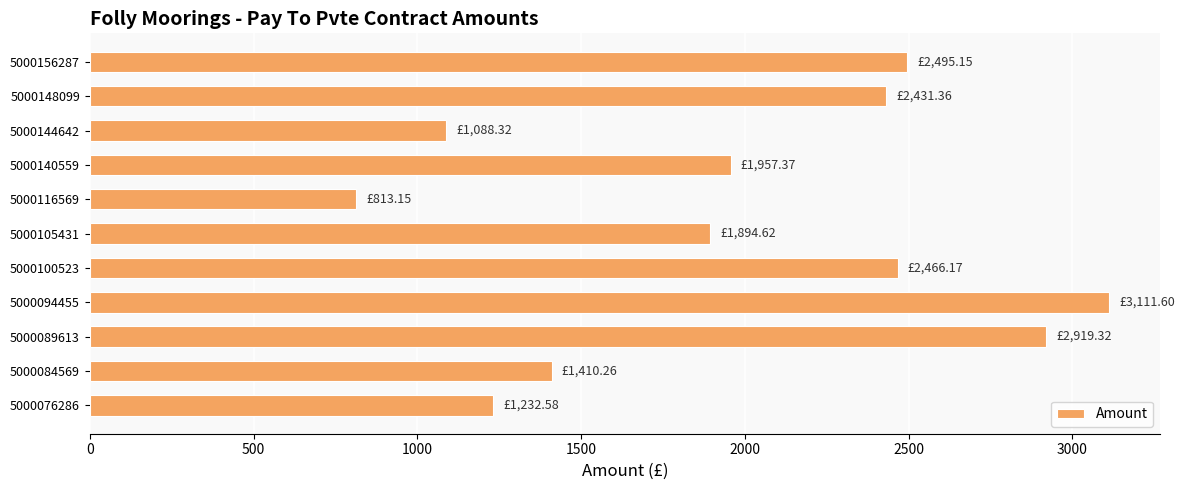

What is the sum of the values at 5000116569 and 5000148099?

3244.5